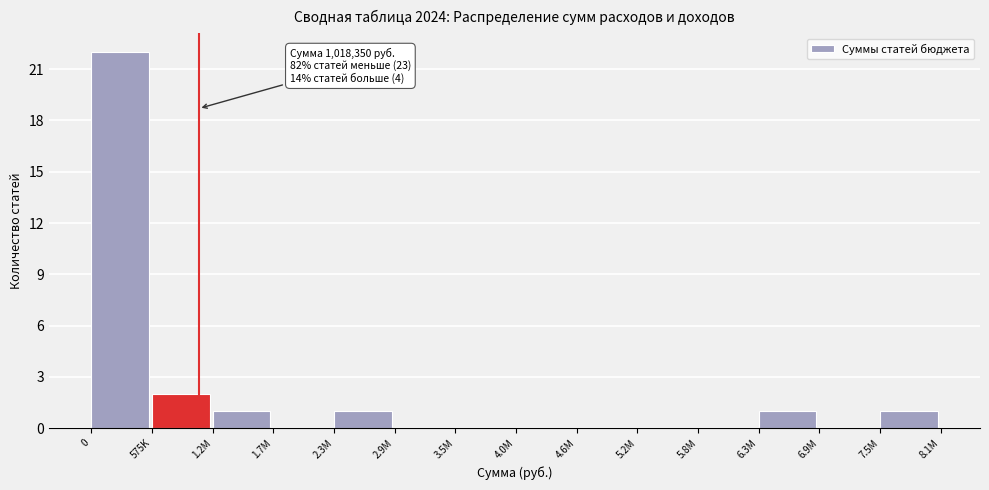

Reading right to left, list all the values displayed in this chart.

7.5M=1	6.9M=0	6.3M=1	5.8M=0	5.2M=0	4.6M=0	4.0M=0	3.5M=0	2.9M=0	2.3M=1	1.7M=0	1.2M=1	575K=2	0=22